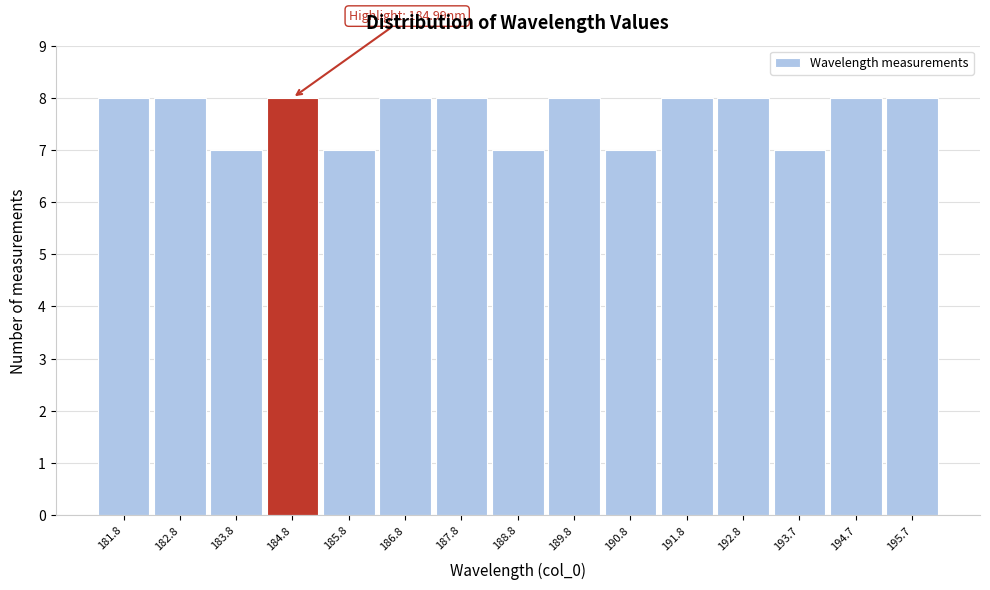

Reading left to right, list all the values displayed in this chart.

8	8	7	8	7	8	8	7	8	7	8	8	7	8	8